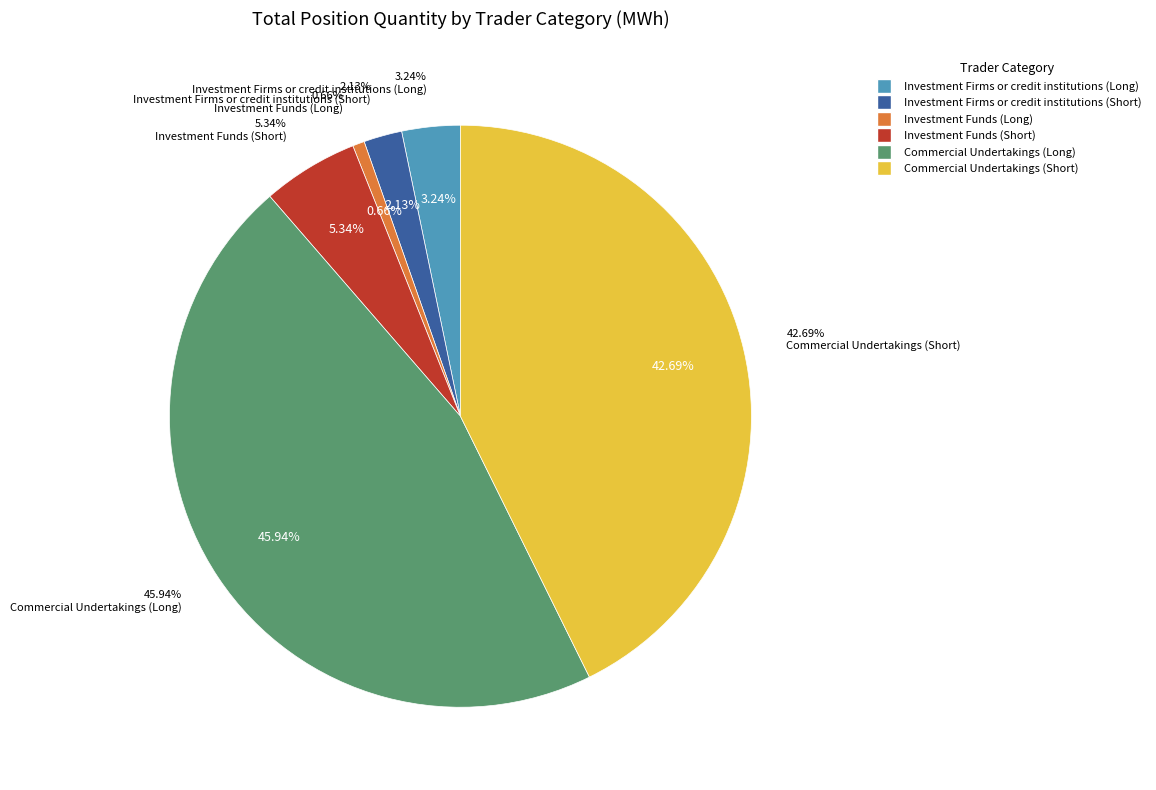

How many slices are in this pie chart?

6